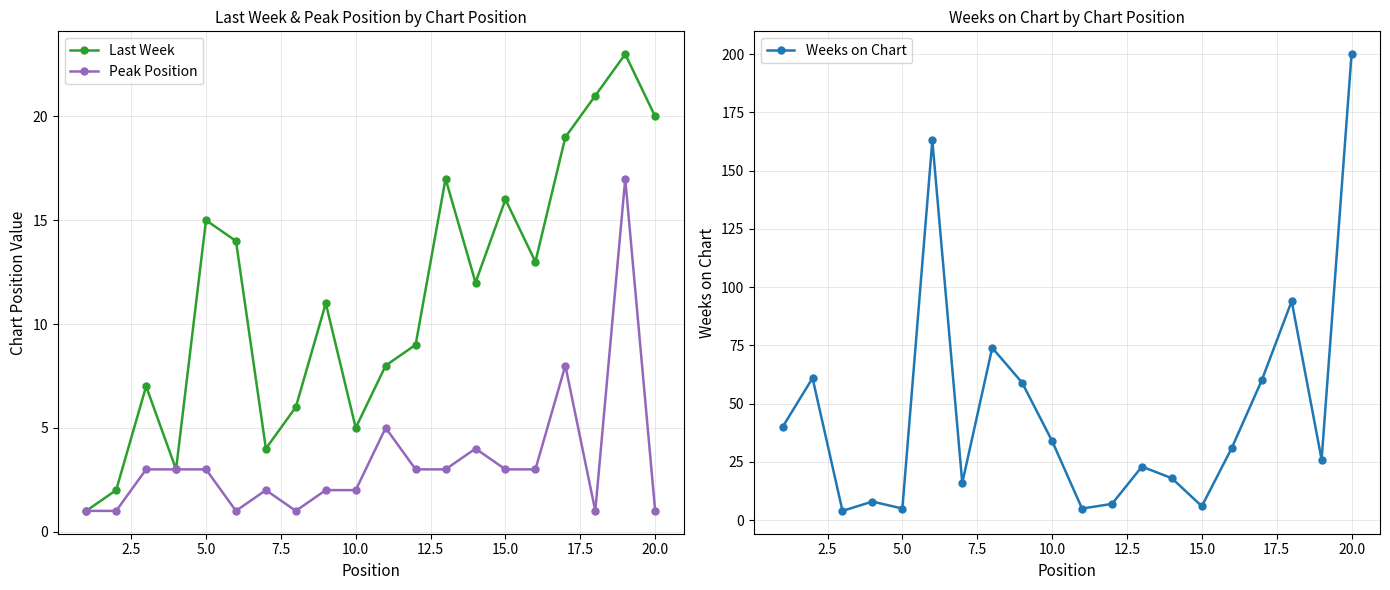

How many interior local peaks does the Last Week series have?

6